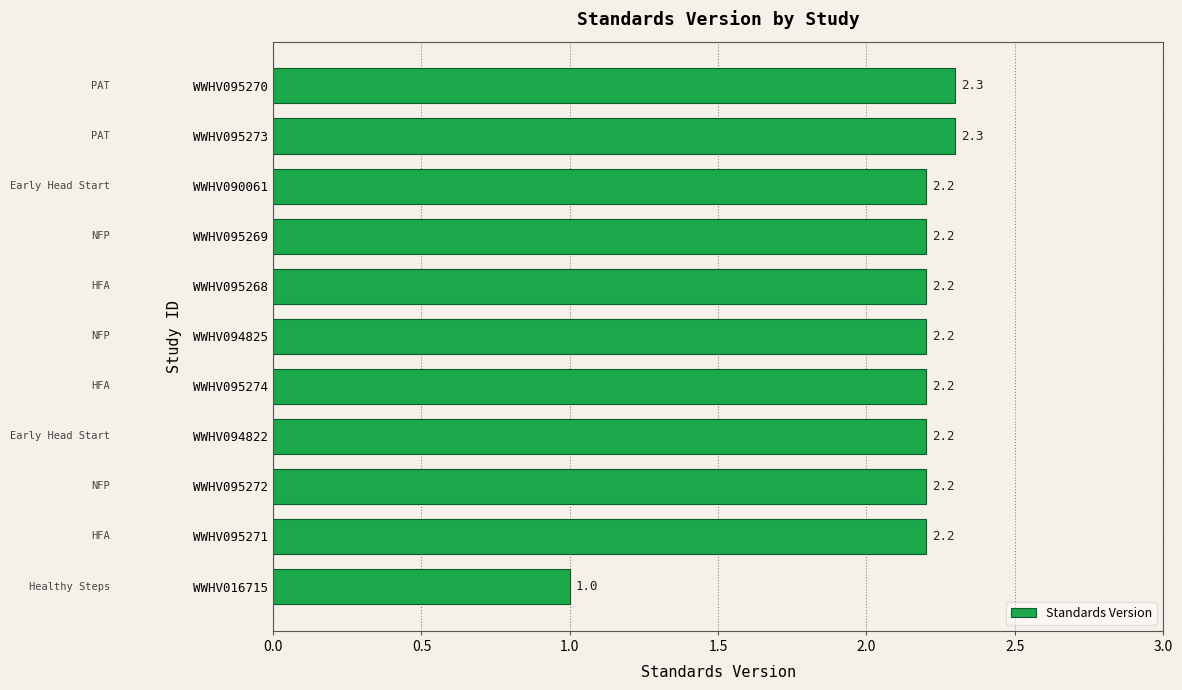

What is the smallest value displayed?

1.0